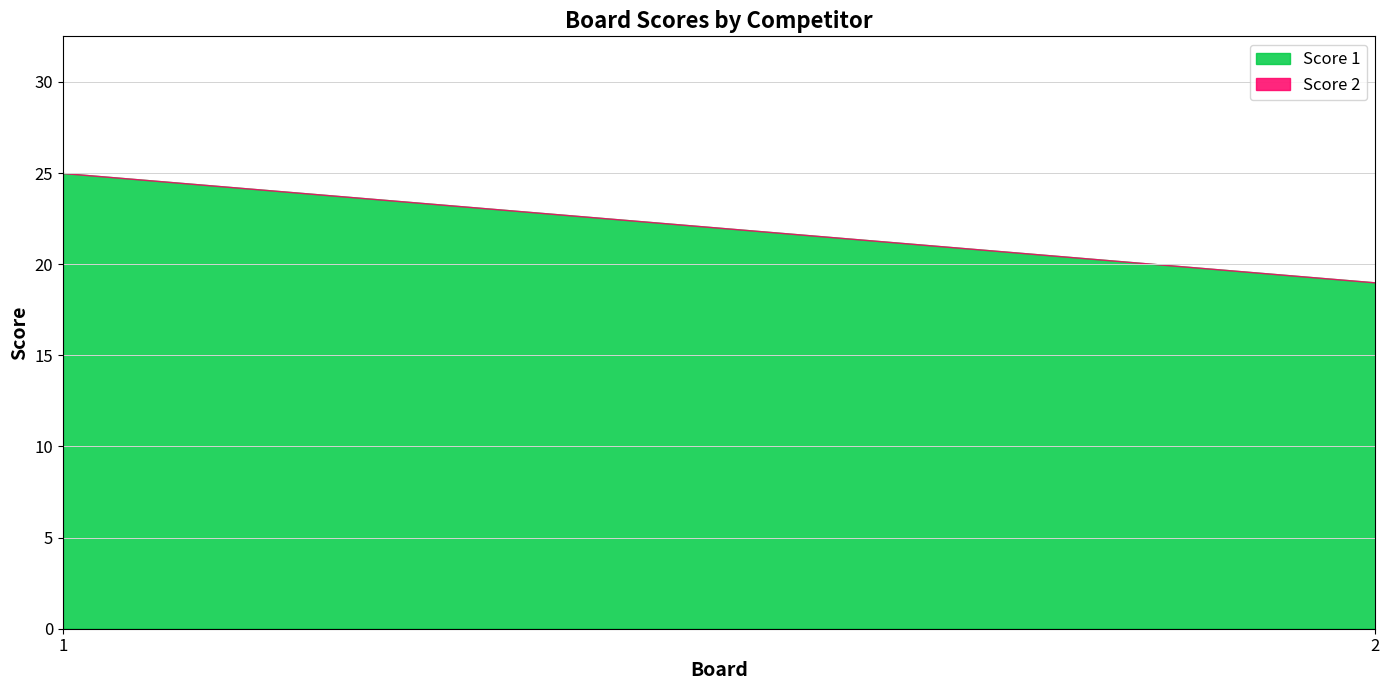

Which category has the highest value in the Score 1 series?

1